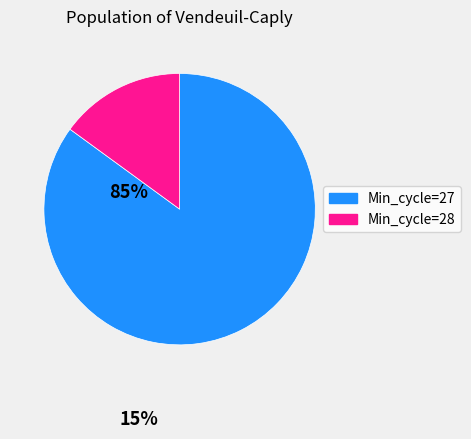

What is the majority slice?

Min_cycle=27